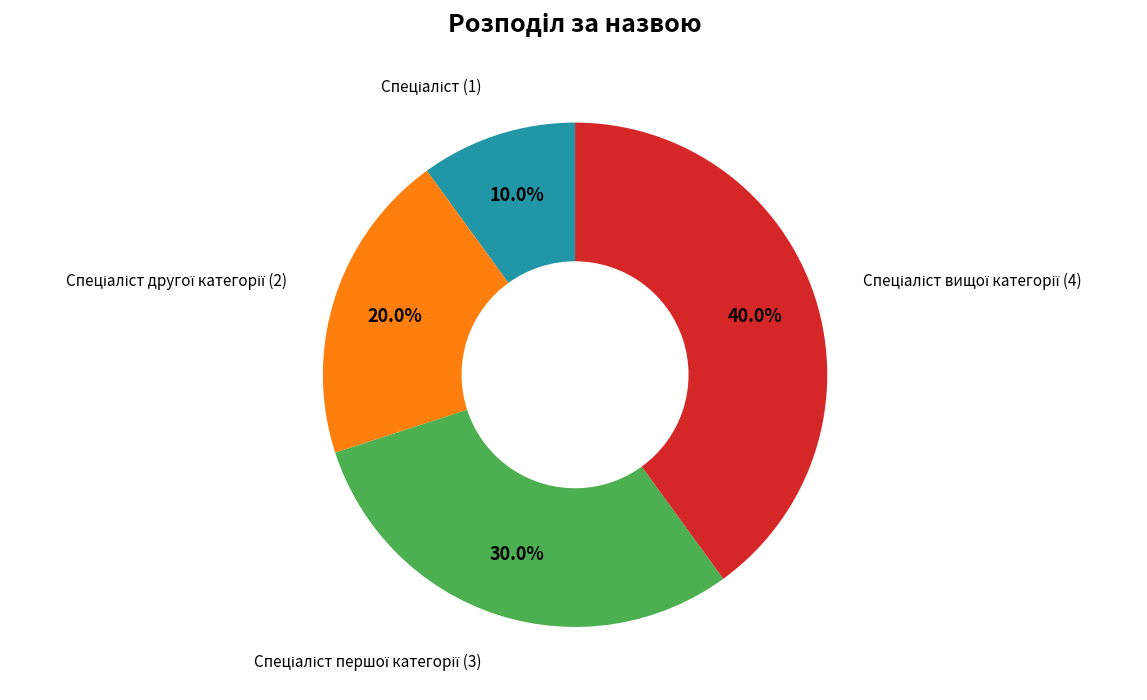

Does any single category account for the majority?

No